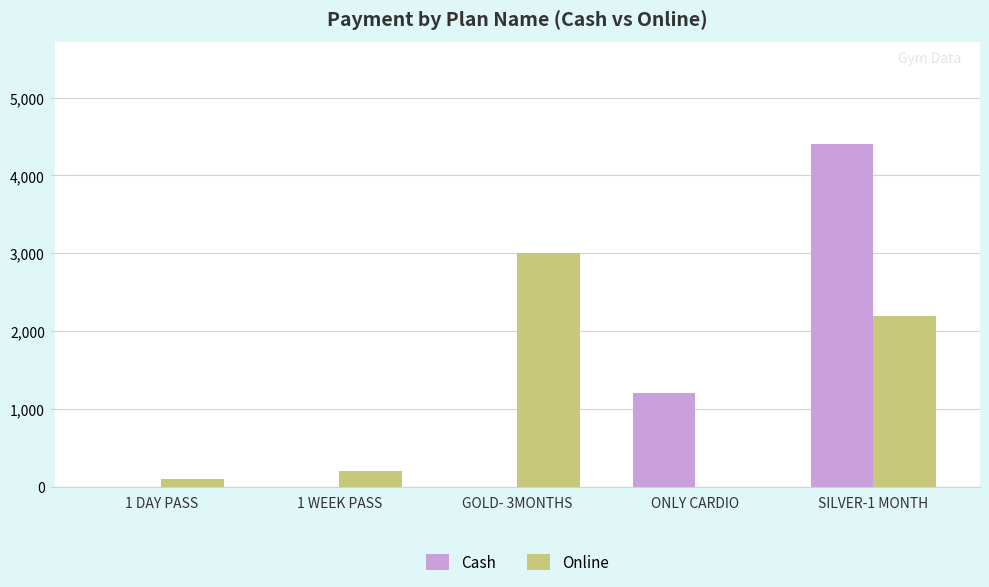

The Cash series shows 707 at ONLY CARDIO. True or false?

False